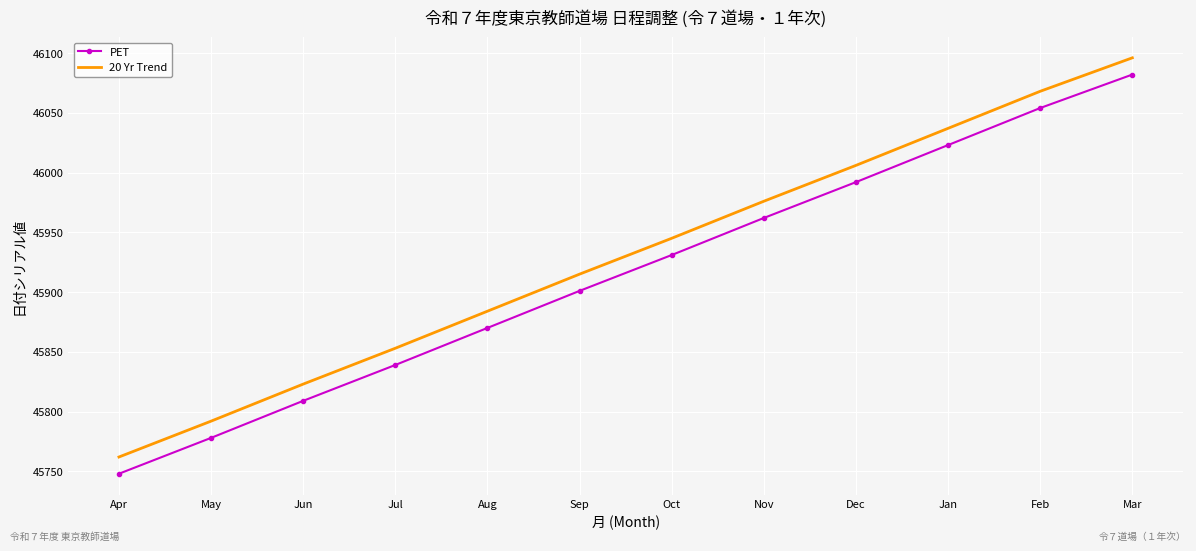

At which category does the chart reach its minimum across all series?

Apr